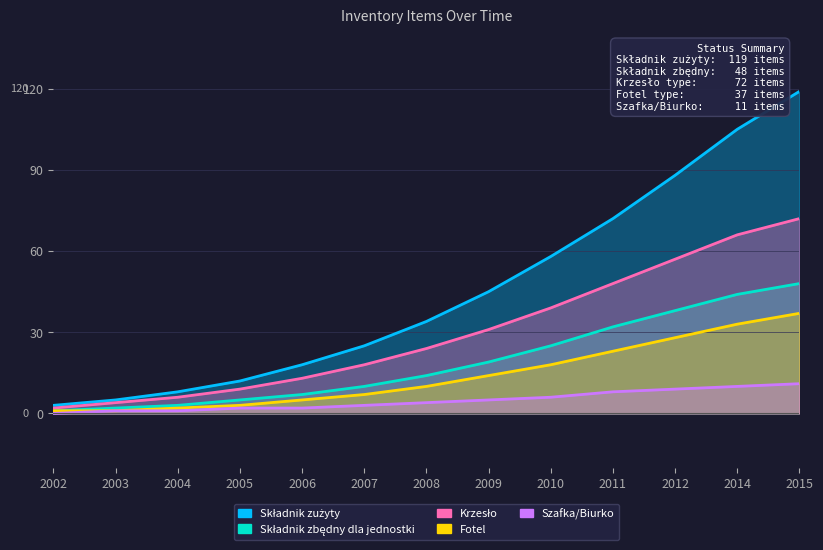

True or false: Składnik zużyty has more than 1 interior local peaks.

False